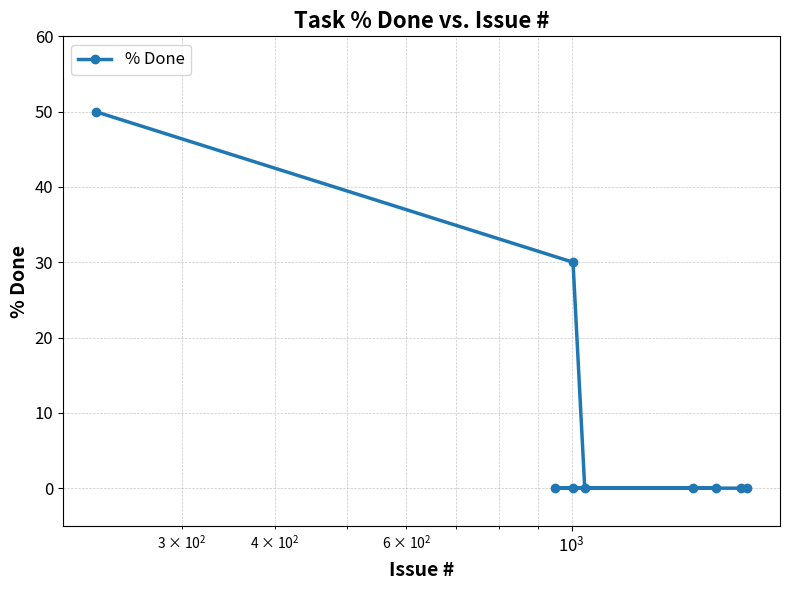

What is the difference between the second highest and minimum values?

30